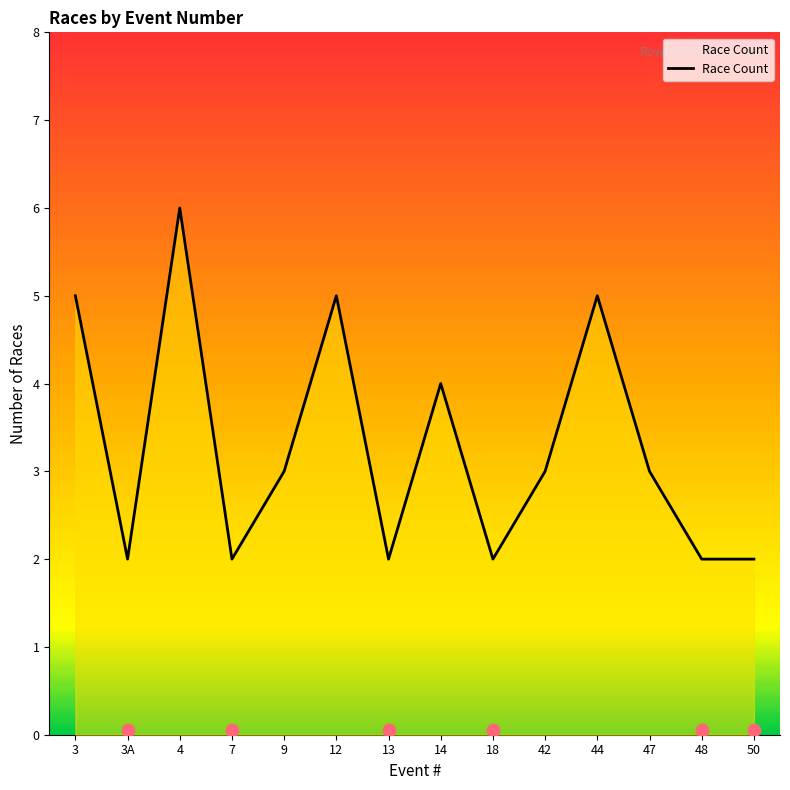

What is the change in value from 13 to 47?

+1